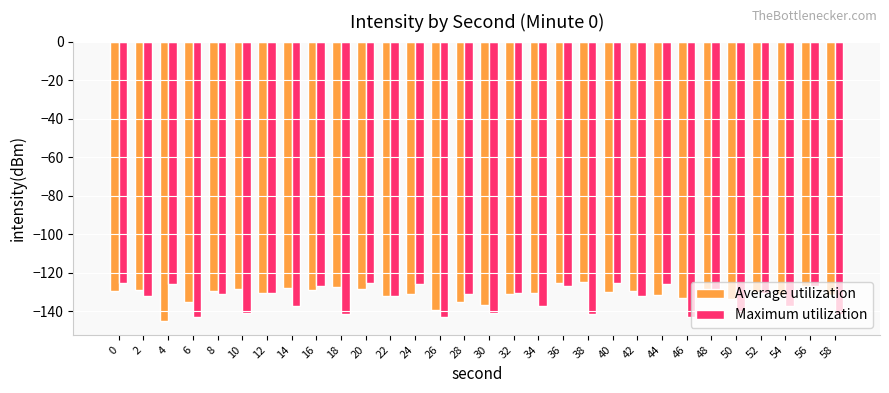

What are all the series names shown in the legend?

Average utilization, Maximum utilization